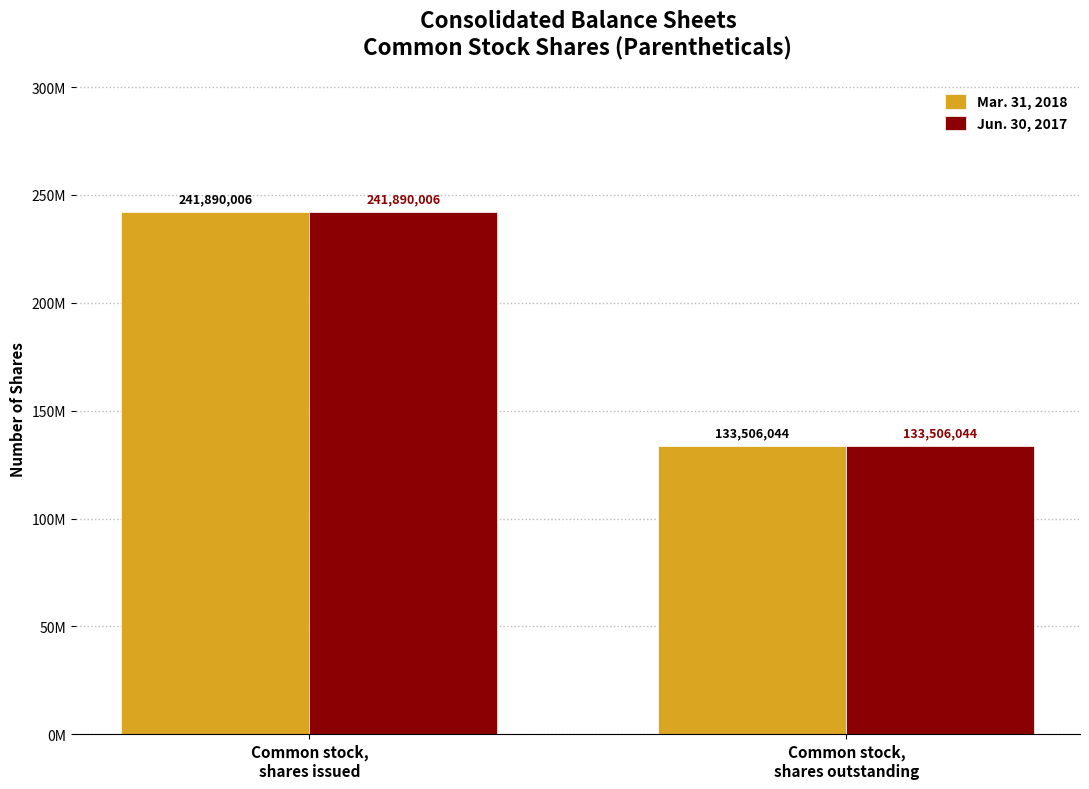

At how many categories does at least one series exceed 208671692?

1